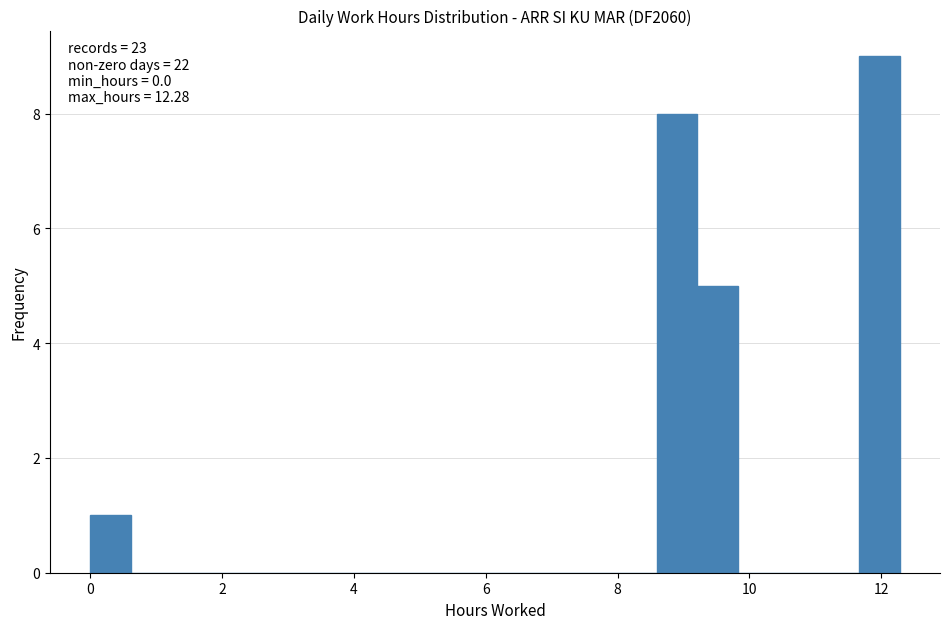

Around what value on the x-axis is the tallest bar? Give the approximate position of its centre, as read against the axis.

12.0